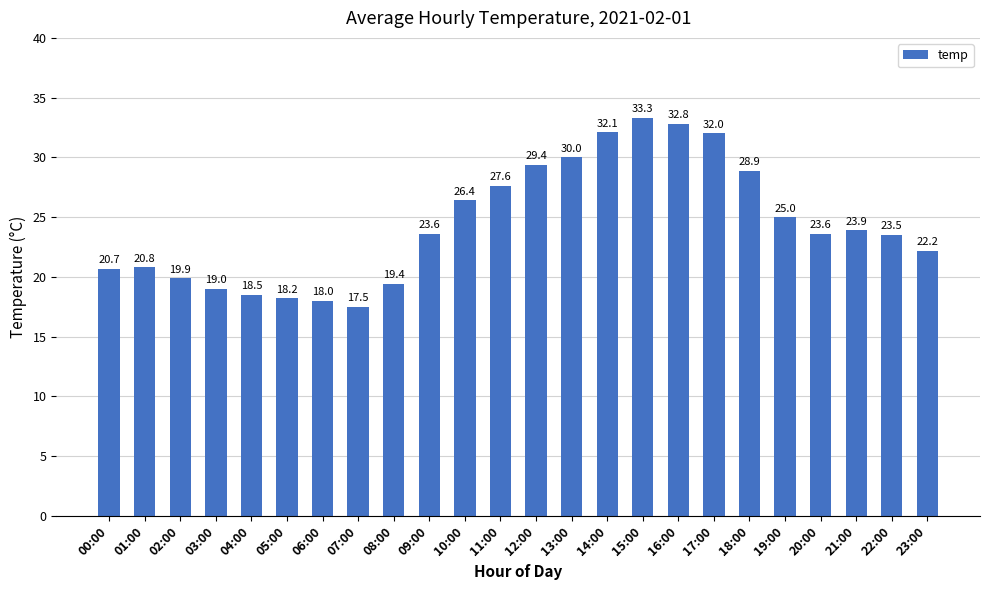

Count the number of data series in this chart.

1